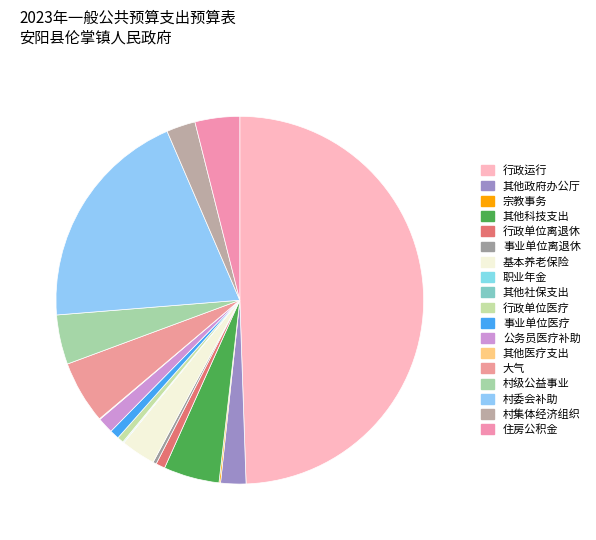

Which category has the biggest portion of the pie?

行政运行